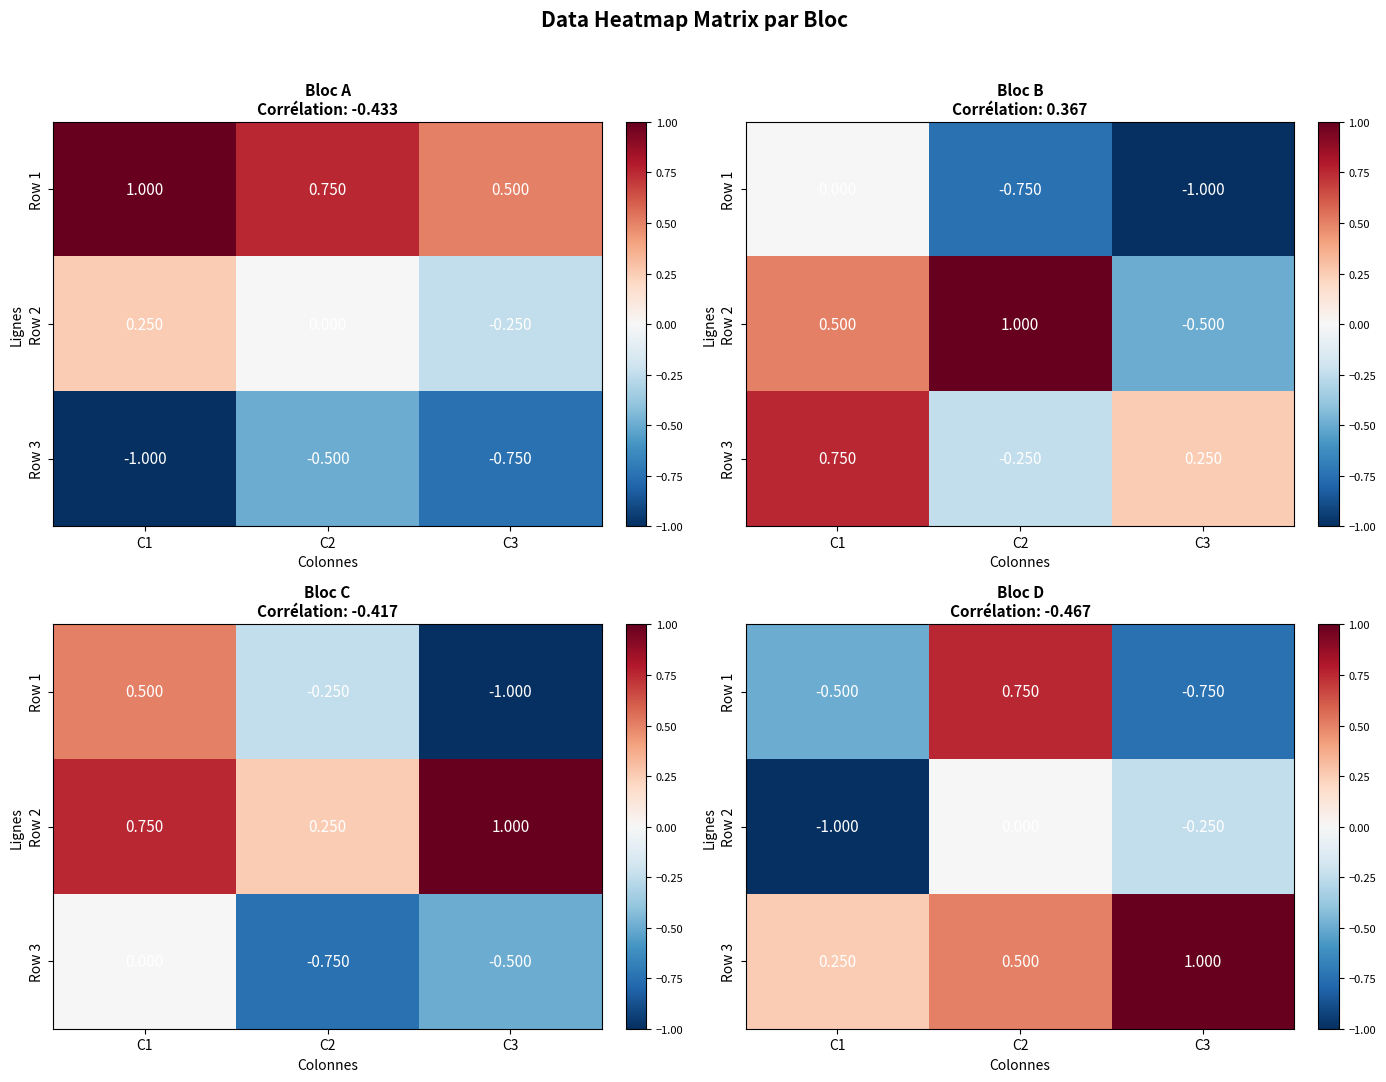

Read the Row 1 value at C1.

-0.5